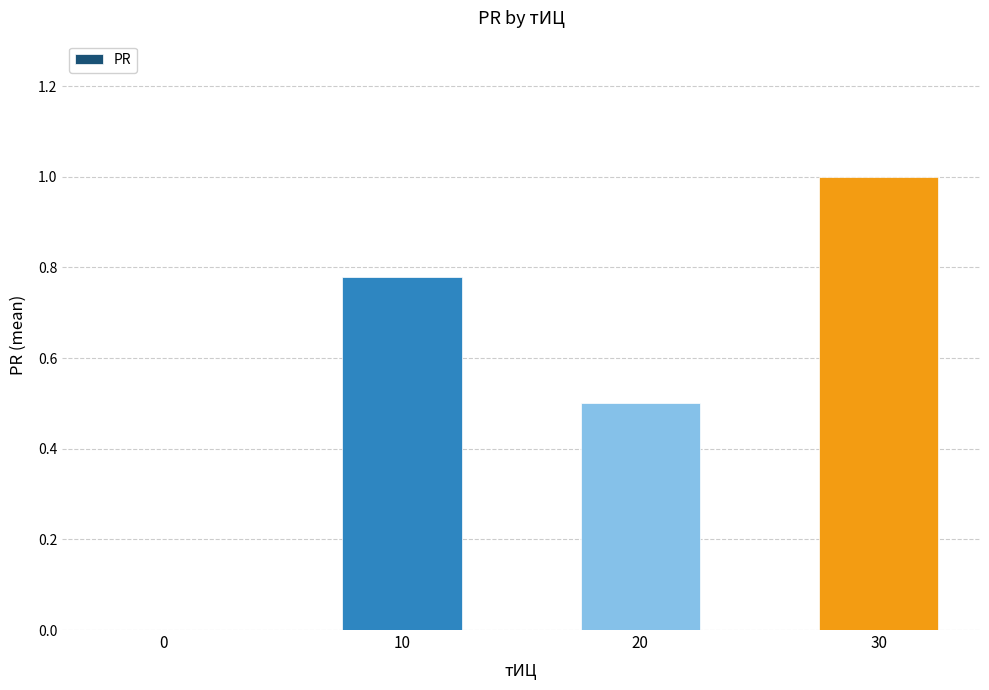

What is the greatest value displayed?

1.0